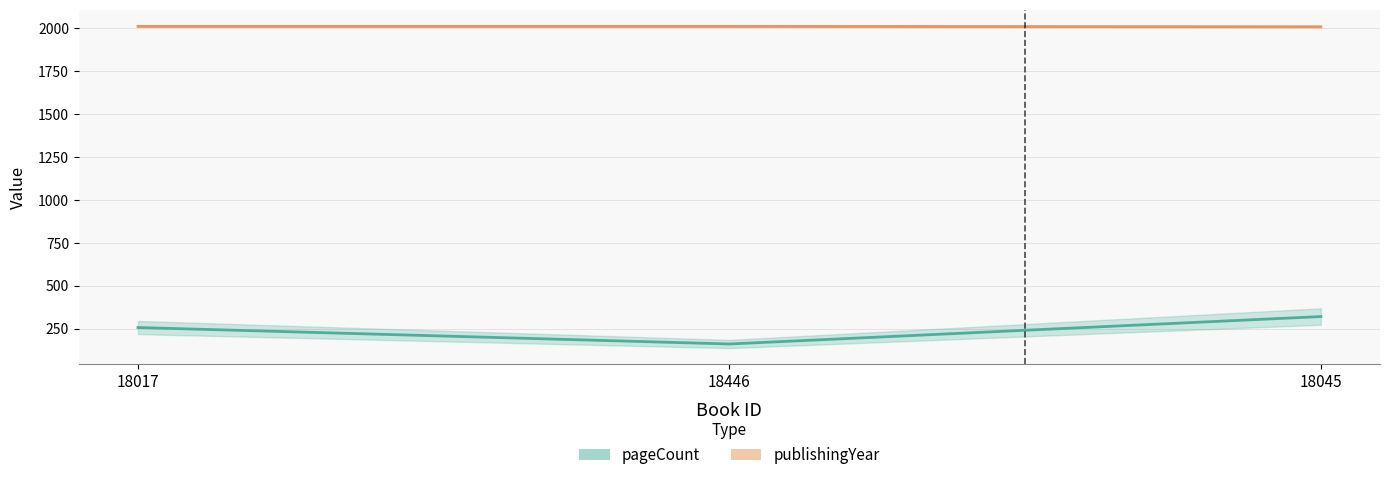

What is the average value of the pageCount series?

245